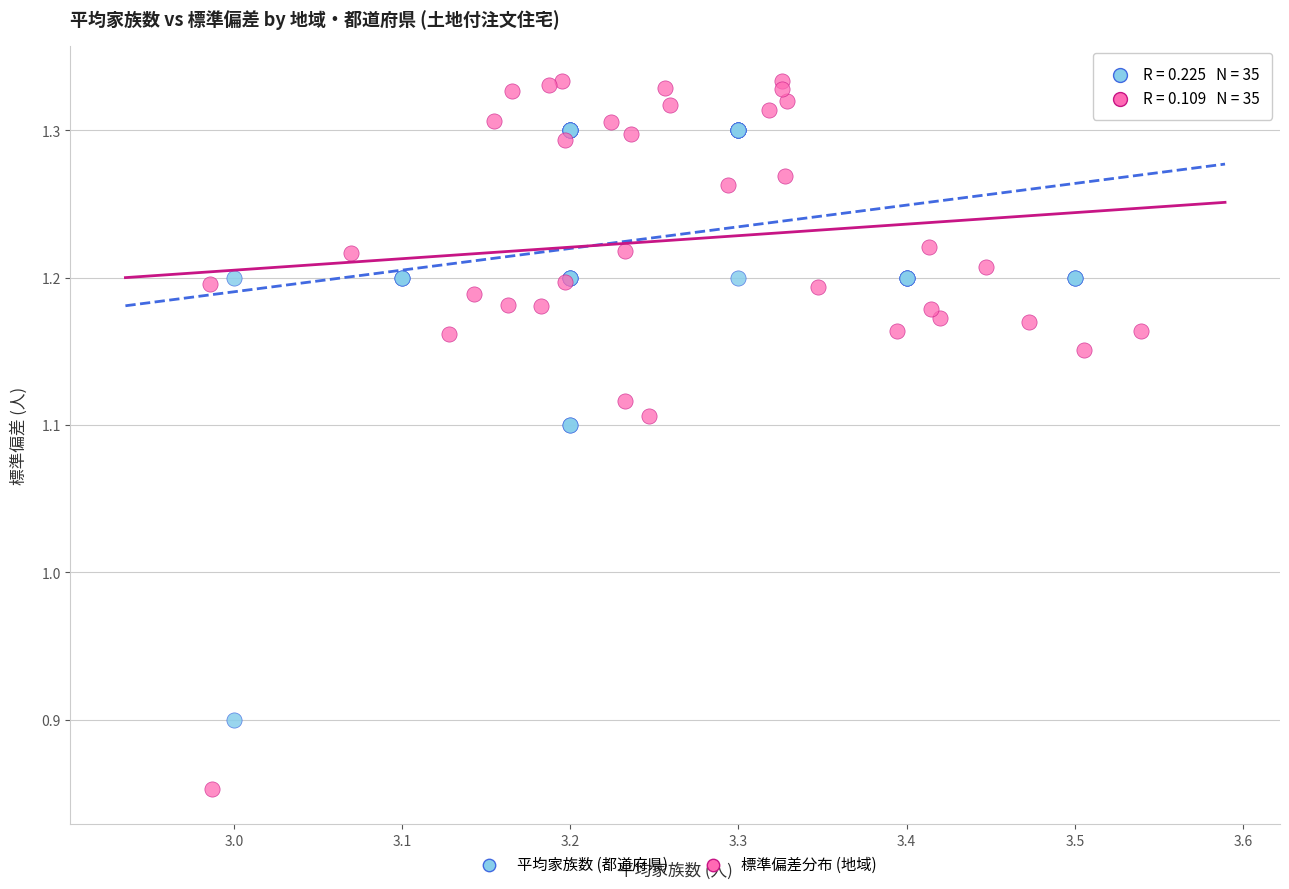

Which series reaches the minimum Y coordinate?

標準偏差分布 (地域)